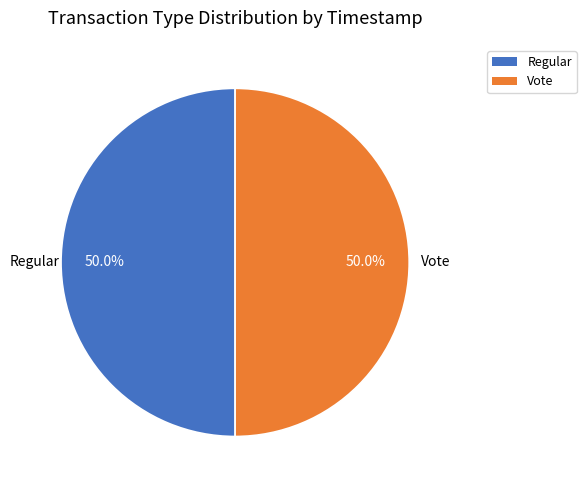

What is the total percentage of Regular and Vote?

100.0%